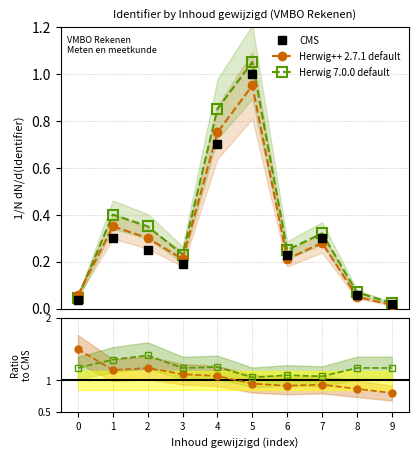

Rank the series at 2 from highest to lowest value.

Herwig 7.0.0 default, Herwig++ 2.7.1 default, CMS